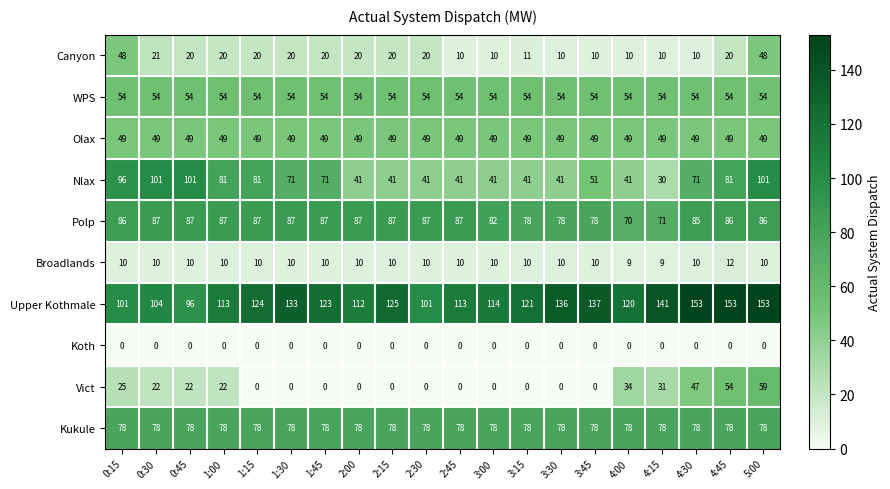

What is the greatest value displayed?

153